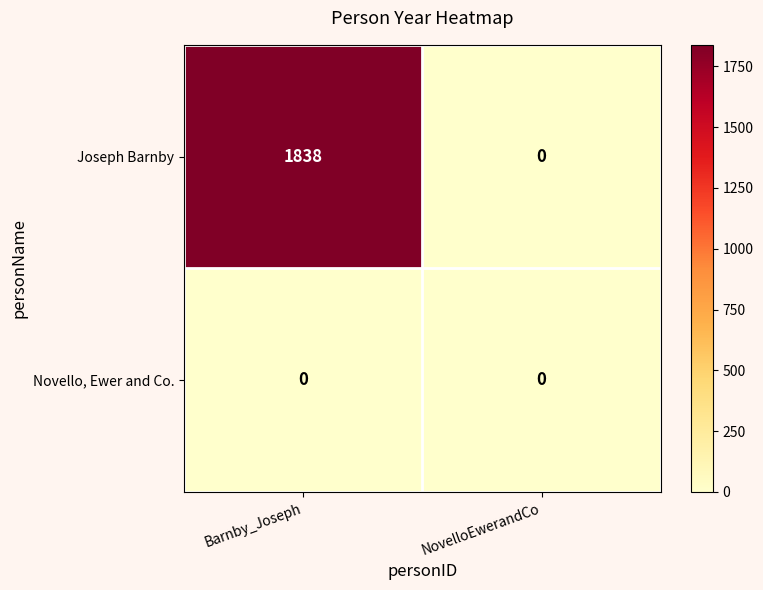

Rank the series by their maximum value, from highest to lowest.

Joseph Barnby, Novello, Ewer and Co.